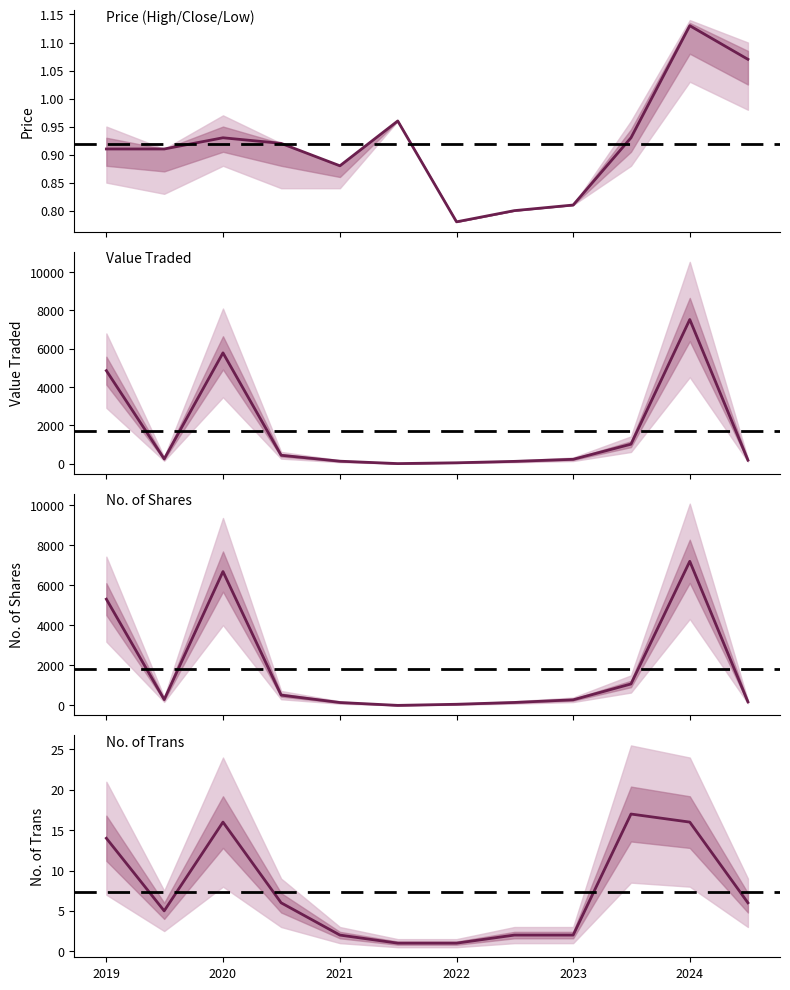

What is the lowest value of the No. of Shares line series?

4.0